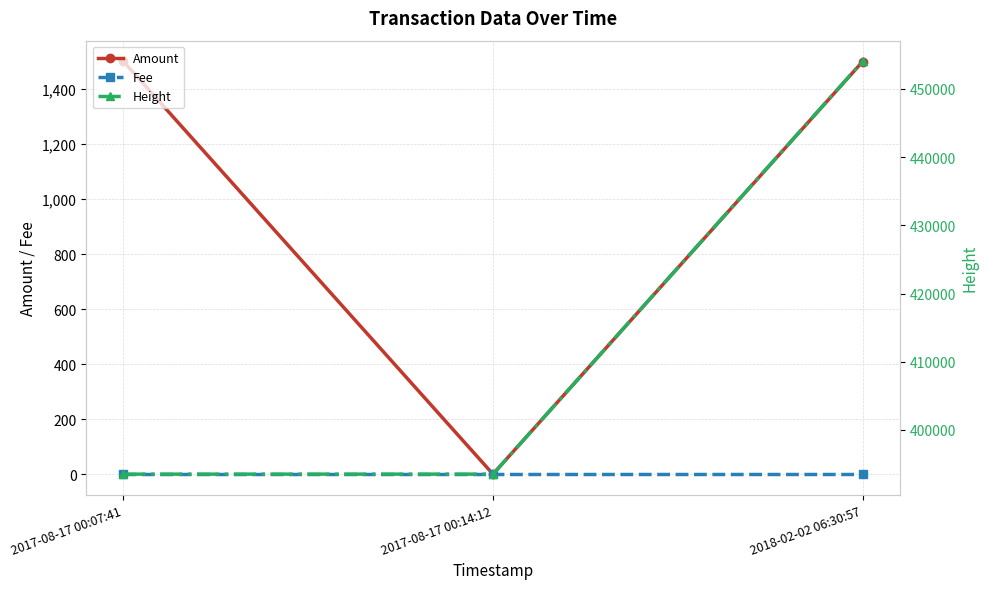

At how many categories does at least one series exceed 320895?

3